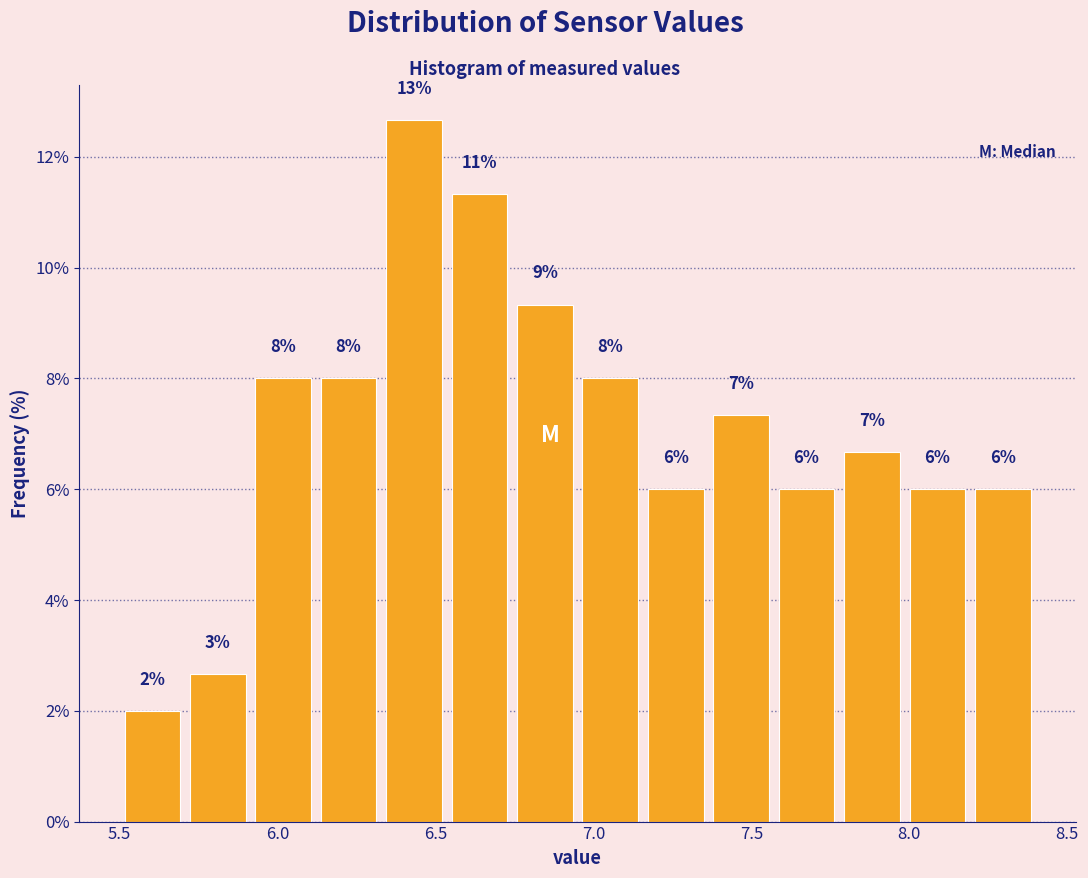

Which range on the x-axis has the tallest bar?

6.35 to 6.55